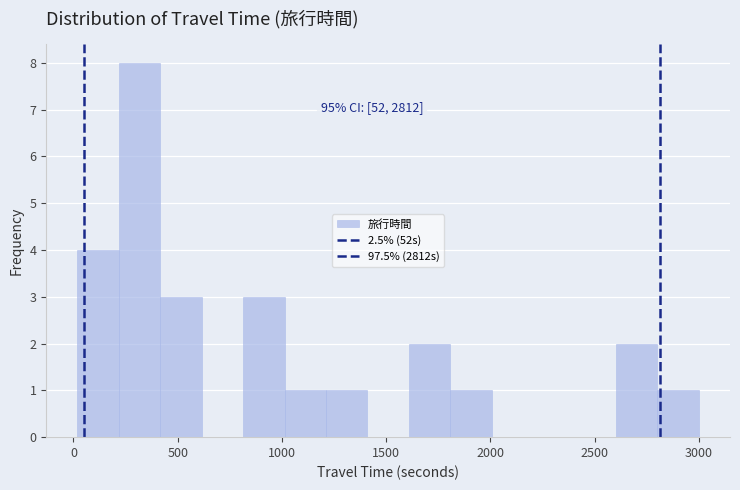

Read against the x-axis, roughly where is the centre of the tallest bar?

300